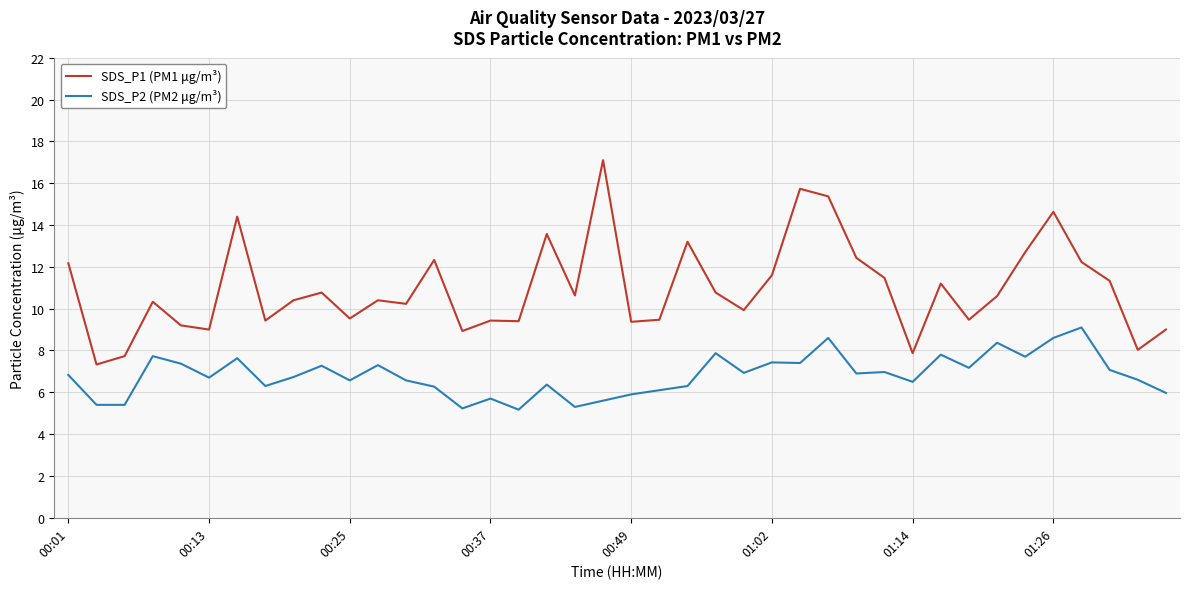

What is the difference between the maximum and second lowest values in the SDS_P2 (PM2 μg/m³) series?

3.9